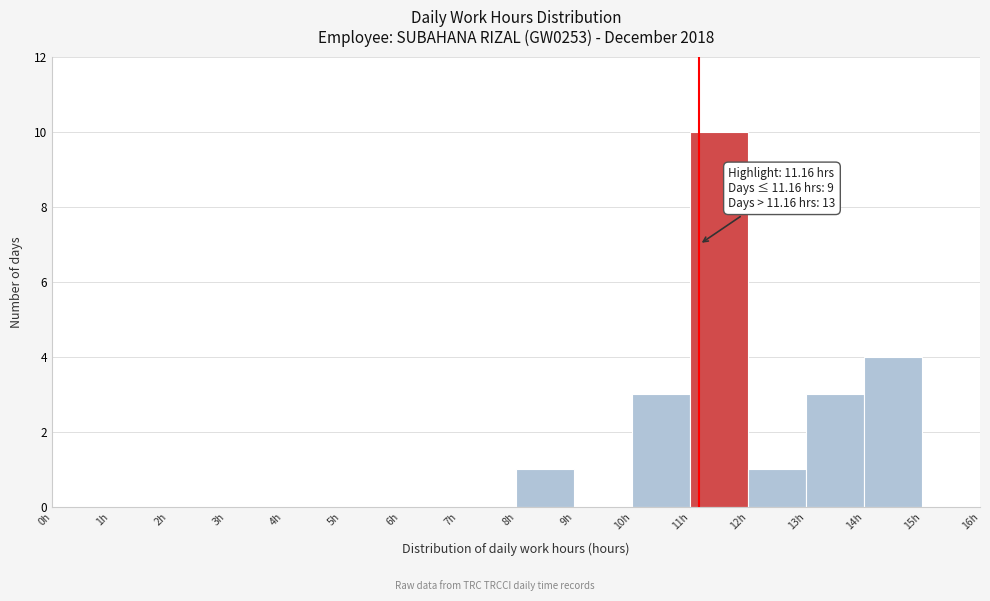

Which range on the x-axis has the tallest bar?

11 to 12